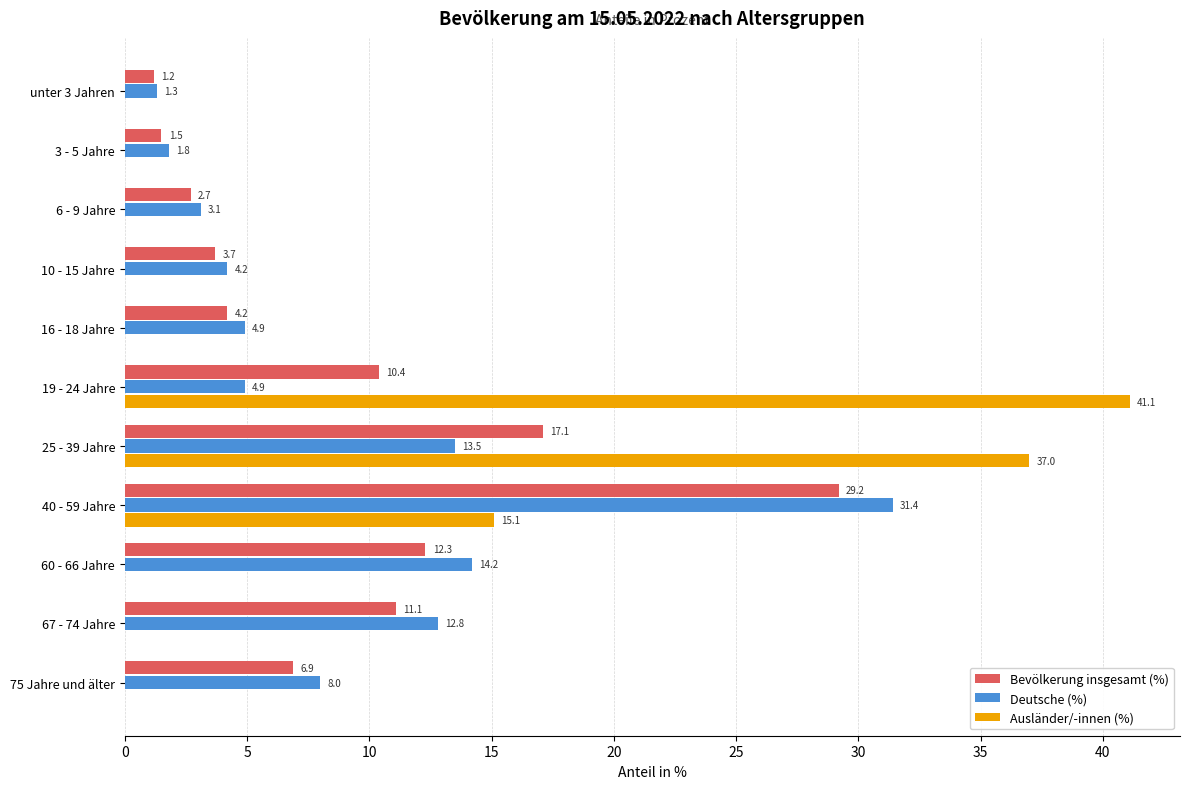

True or false: Bevölkerung insgesamt (%) has a value of 18.4 at 67 - 74 Jahre.

False